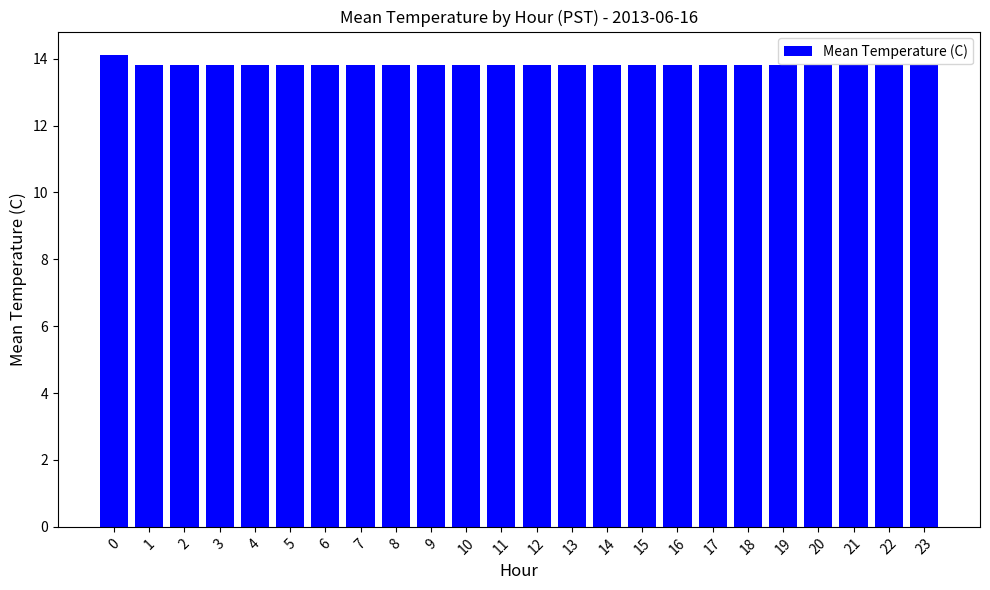

Count the values in the range 13 to 14.

23